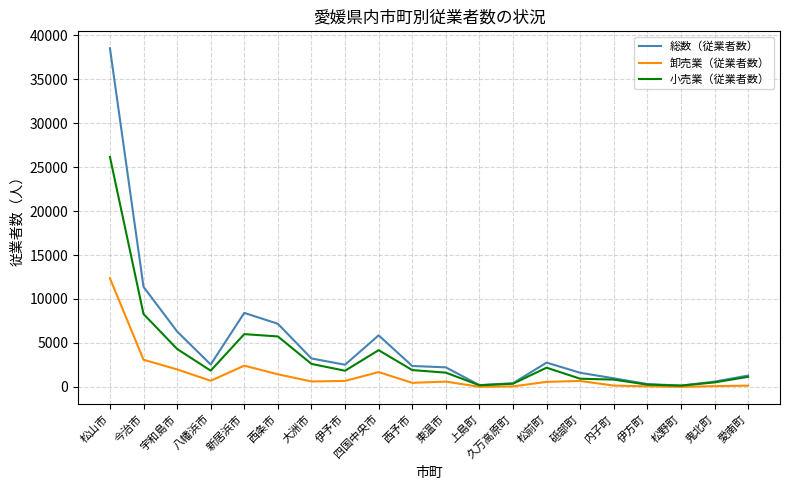

What position from the right is 愛南町?

1